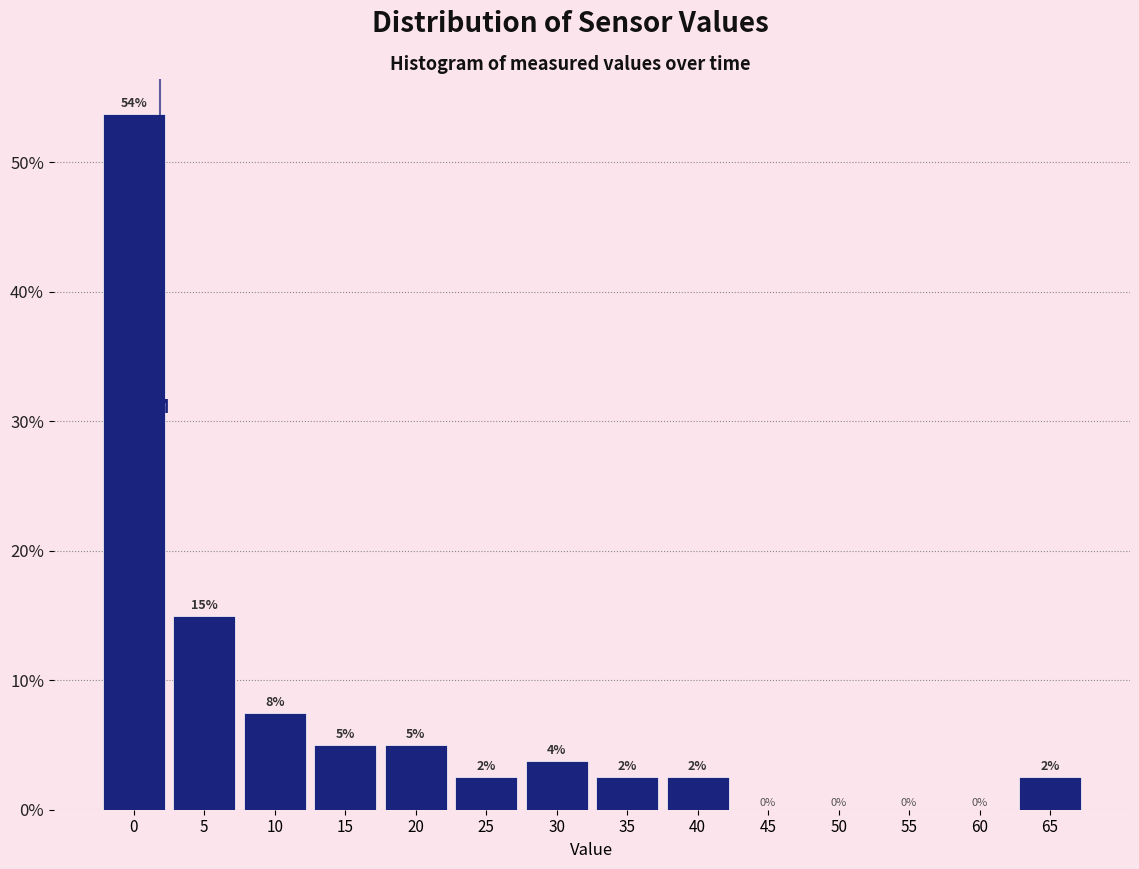

True or false: the data shows 11.7 at 10.

False